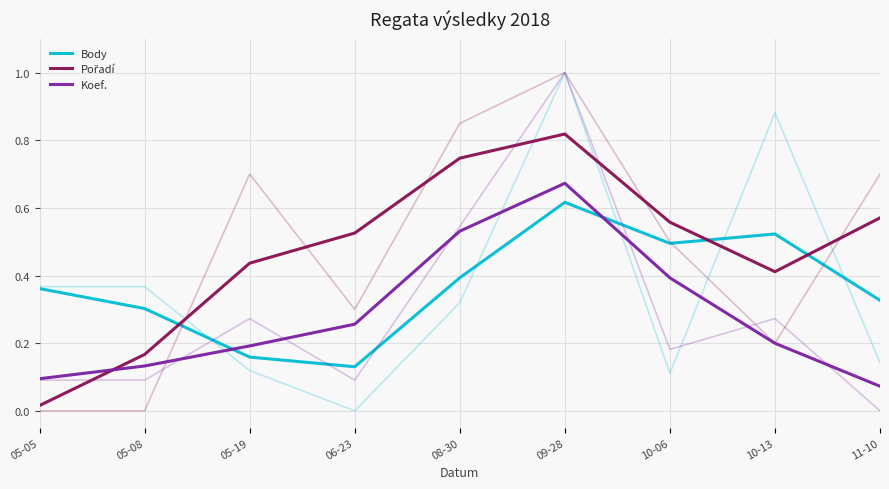

What is the value of the Body point at the 3rd from the left?

0.2